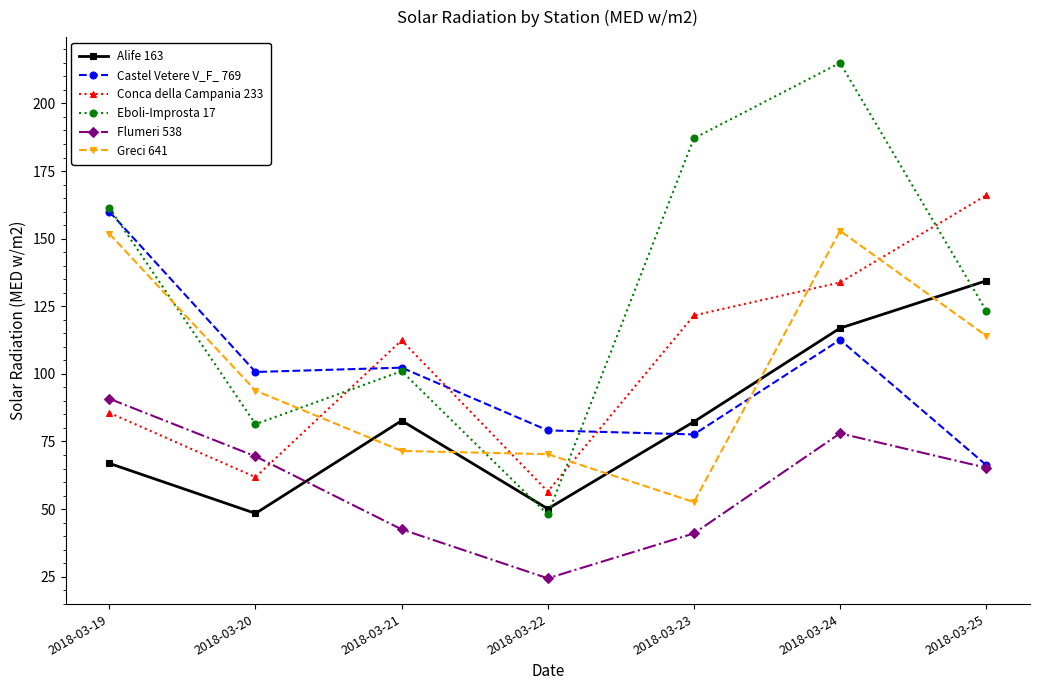

What is the sum of the Castel Vetere V_F_ 769 values at 2018-03-25 and 2018-03-22?

145.4